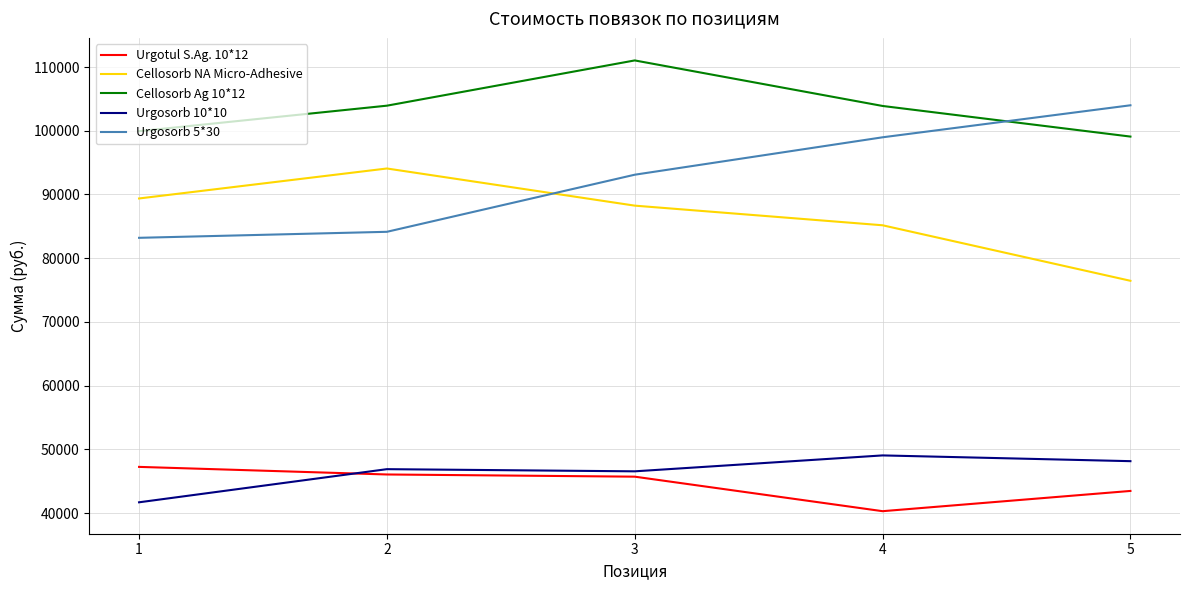

True or false: Urgosorb 10*10 has a value of 49050.0 at 4.

True